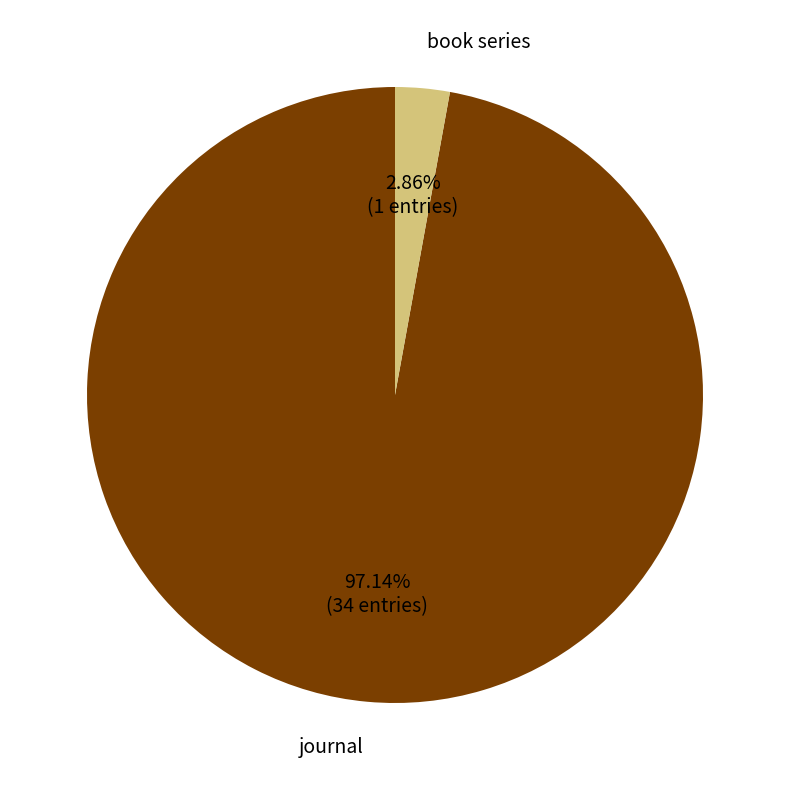

To the nearest percent, what portion does journal represent?

97%